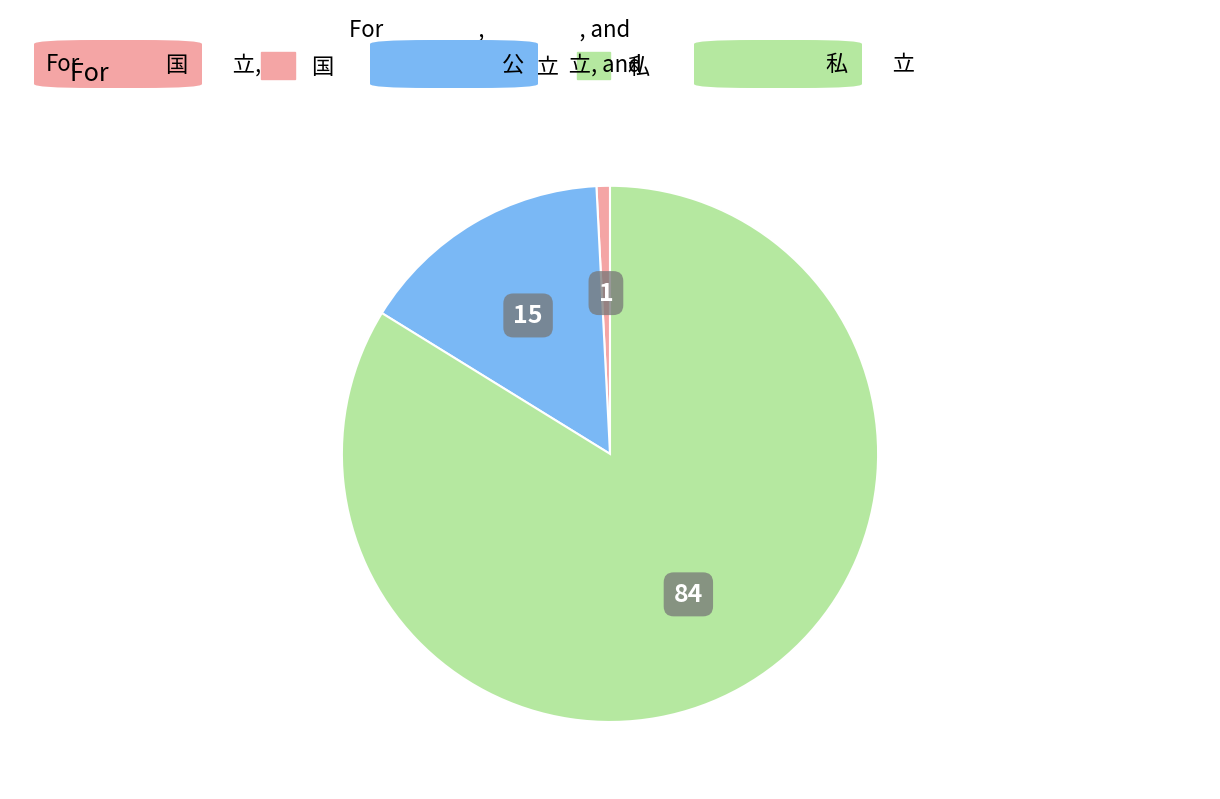

Which has a higher value, 私 立 or 公 立?

私 立